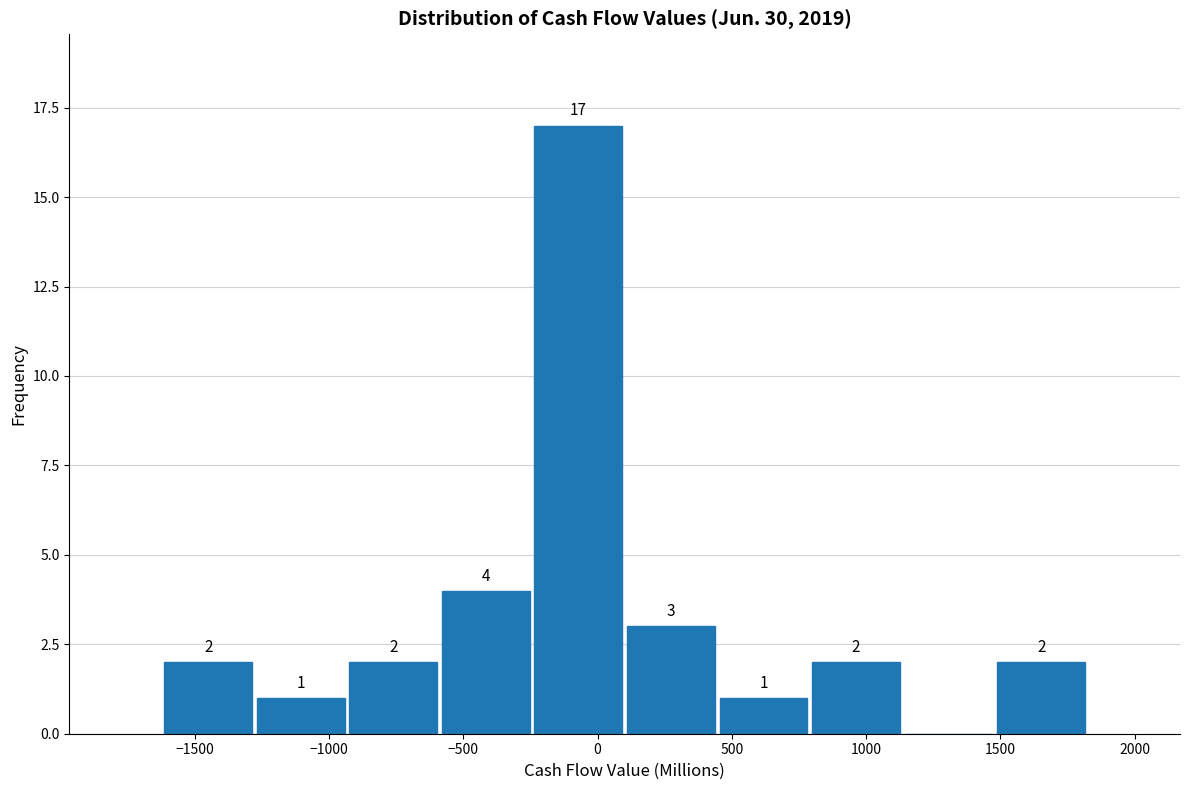

Which range on the x-axis has the tallest bar?

-250 to 100